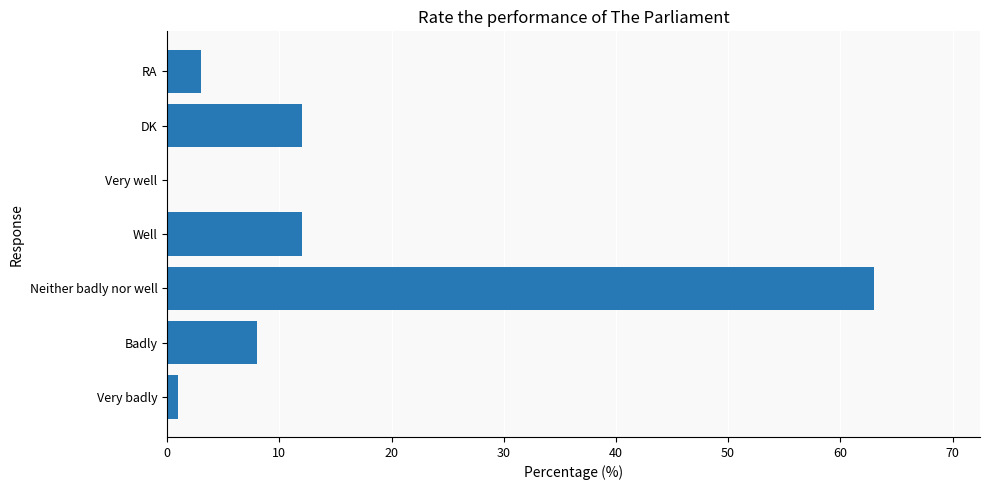

How many distinct data groups are displayed?

1